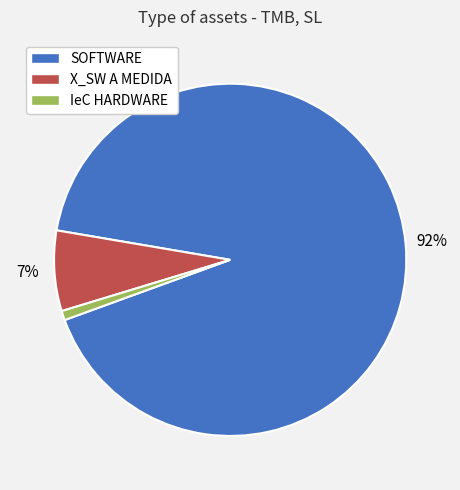

The X_SW A MEDIDA slice represents 20% of the pie. True or false?

False